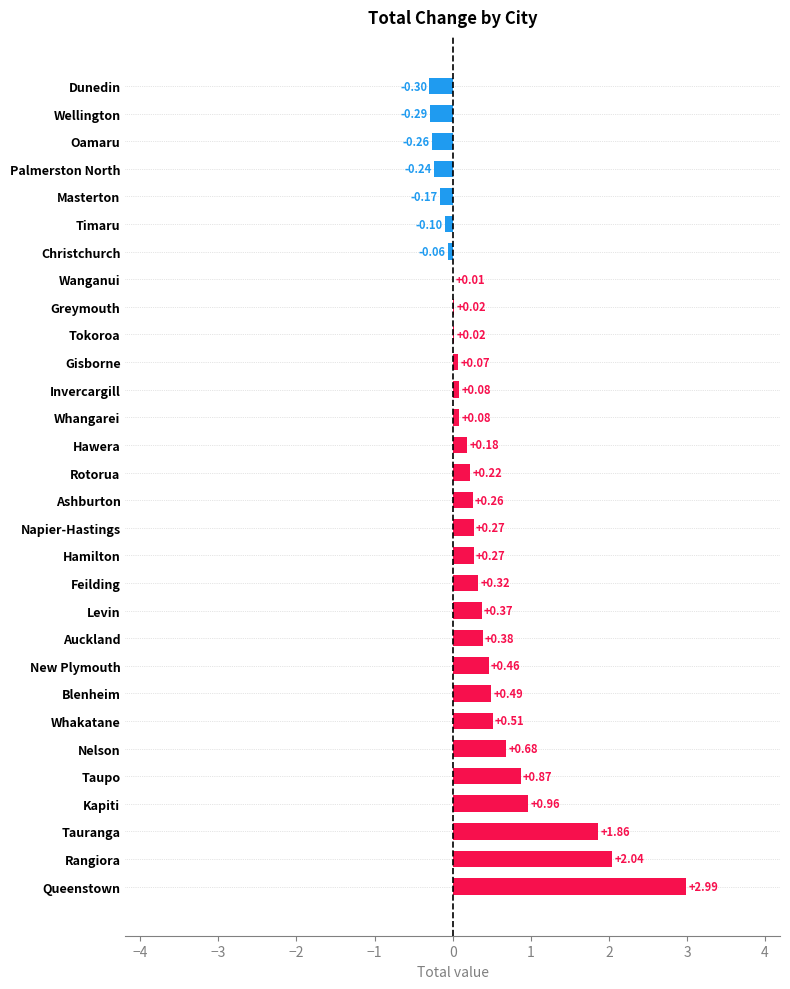

Where is the data nearest to the value 1?

Kapiti